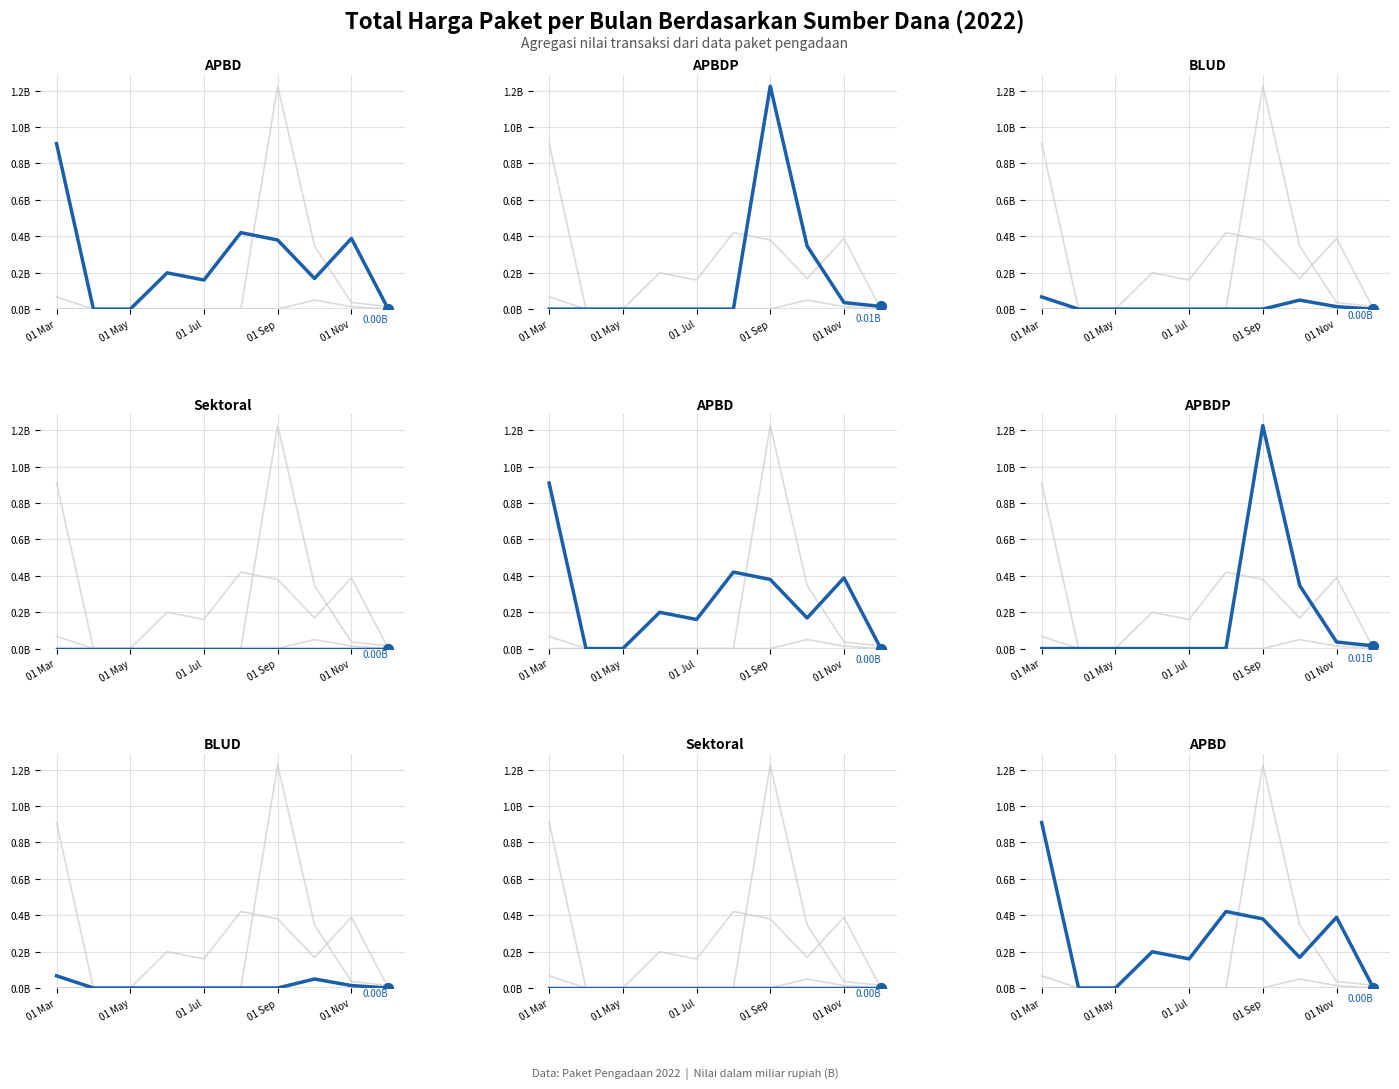

At how many categories does at least one series exceed 0?

8